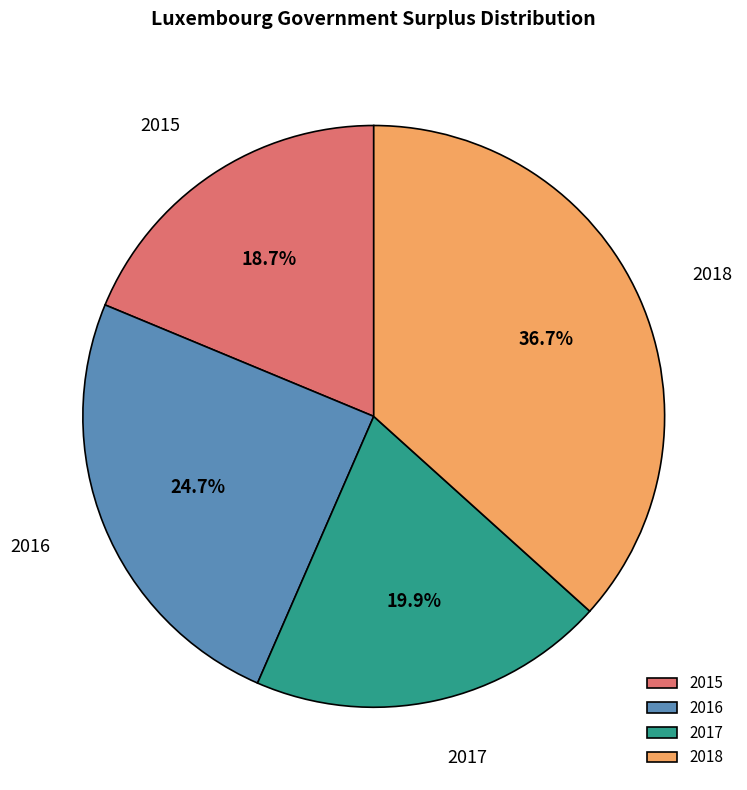

Which slice is the smallest?

2015